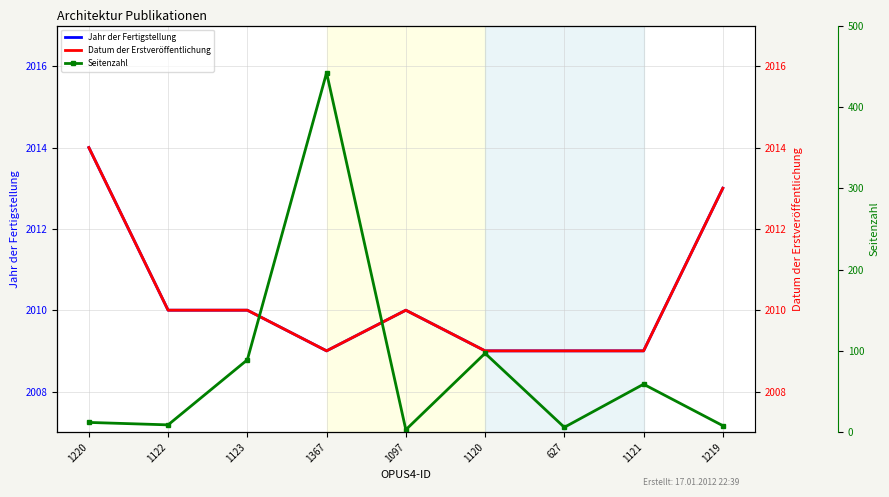

What is the spread (max minus min) of values at 627?

2003